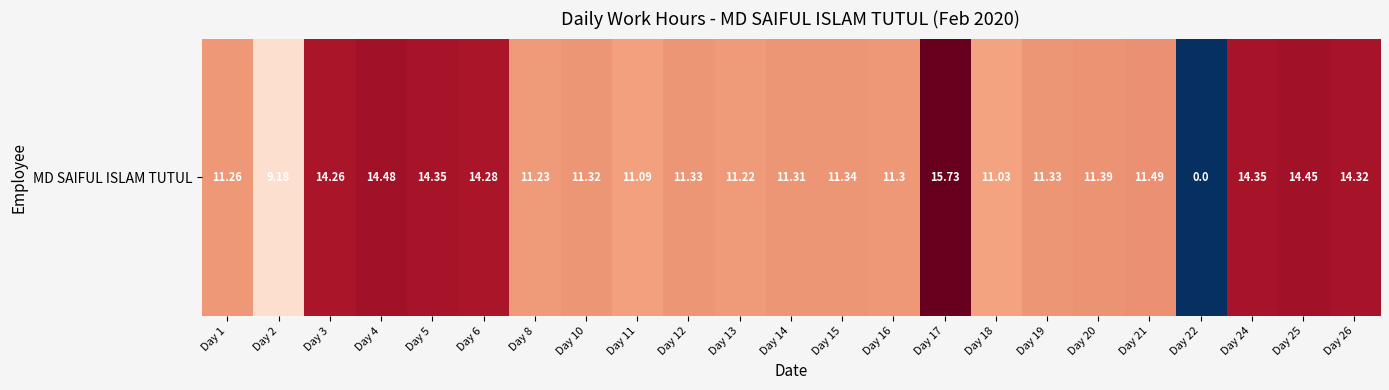

List the labels in order of value, largest first.

Day 17, Day 4, Day 25, Day 5, Day 24, Day 26, Day 6, Day 3, Day 21, Day 20, Day 15, Day 12, Day 19, Day 10, Day 14, Day 16, Day 1, Day 8, Day 13, Day 11, Day 18, Day 2, Day 22